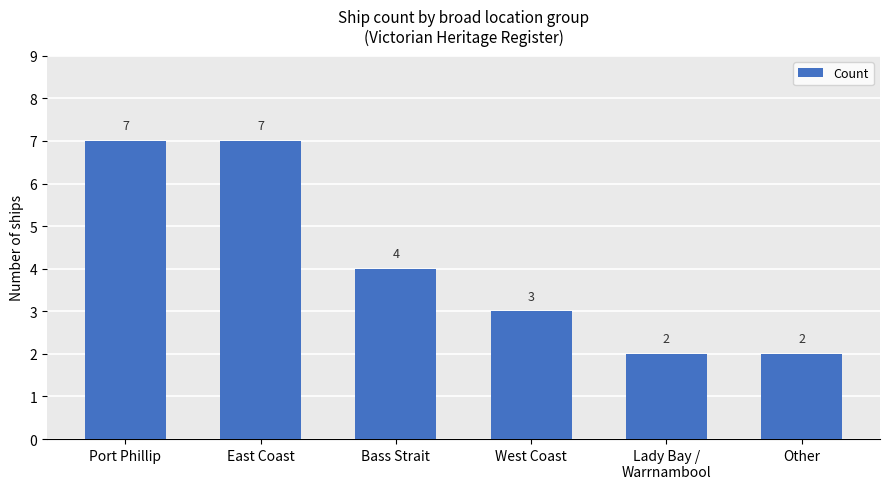

What is the sum of the values at Port Phillip and Other?

9